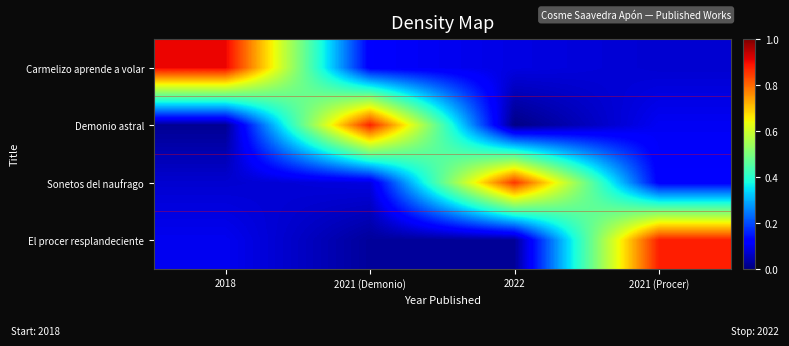

Reading left to right, list all the values displayed in this chart.

Carmelizo aprende a volar: 2018=0.9	2021 (Demonio)=0.1	2022=0.1	2021 (Procer)=0.1
Demonio astral: 2018=0.0	2021 (Demonio)=0.9	2022=0.0	2021 (Procer)=0.1
Sonetos del naufrago: 2018=0.1	2021 (Demonio)=0.1	2022=0.9	2021 (Procer)=0.1
El procer resplandeciente: 2018=0.1	2021 (Demonio)=0.0	2022=0.0	2021 (Procer)=0.9